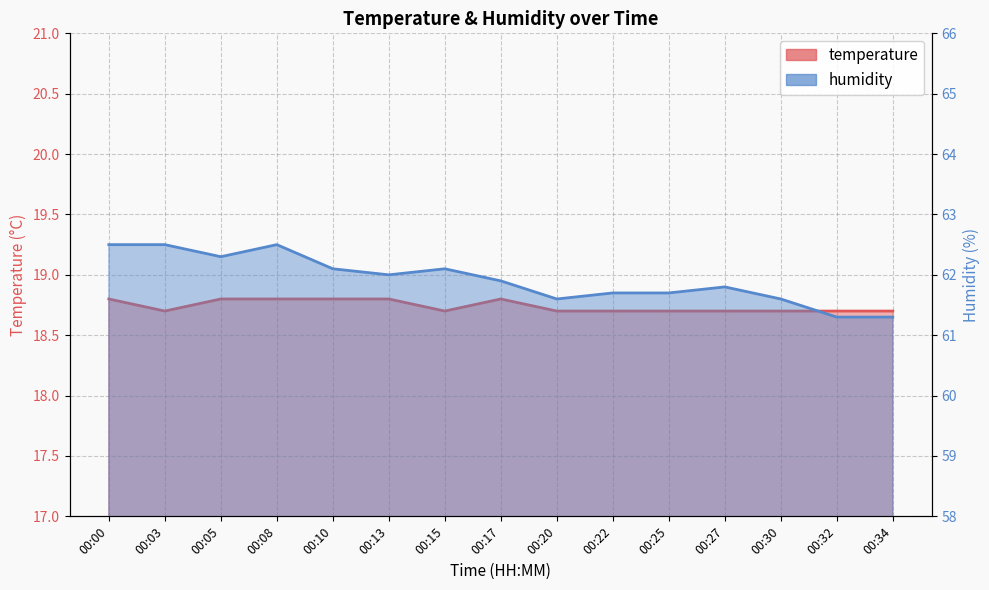

Where is the first local maximum for temperature?

00:17